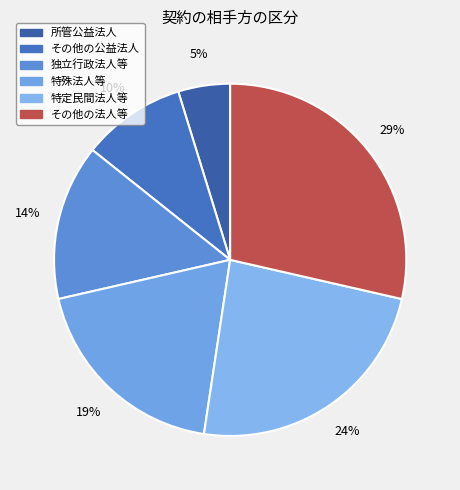

Does 特定民間法人等 account for over 50% of the chart?

No